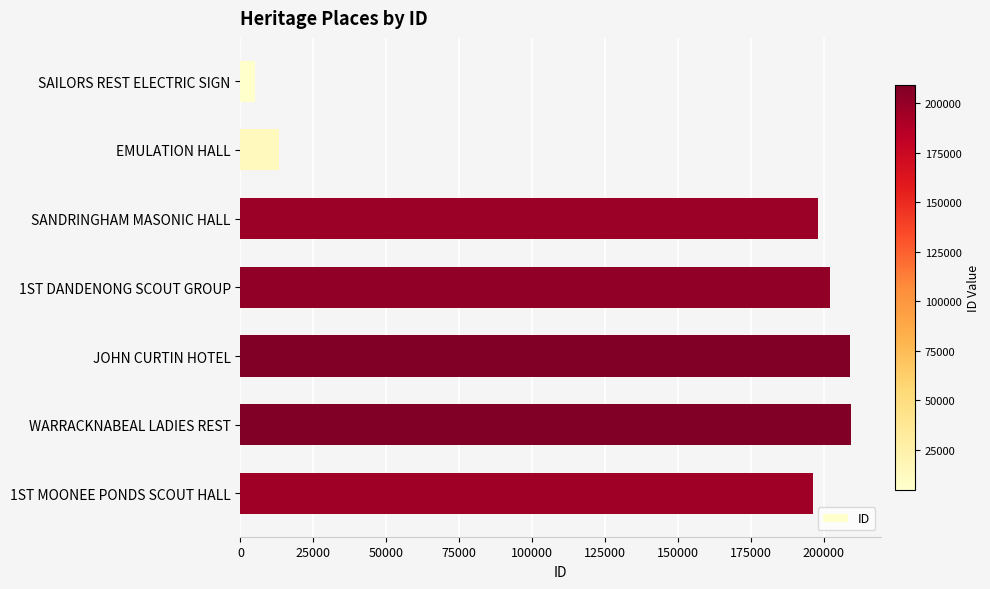

What is the average value?

147503